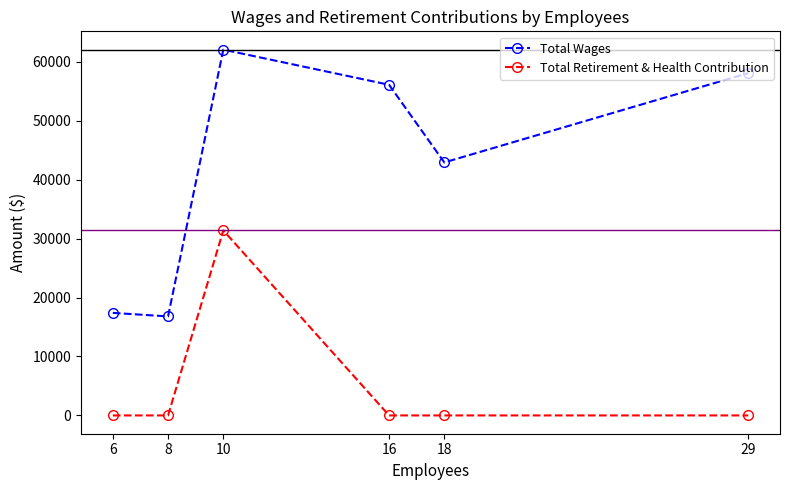

Count the number of categories in the chart.

6